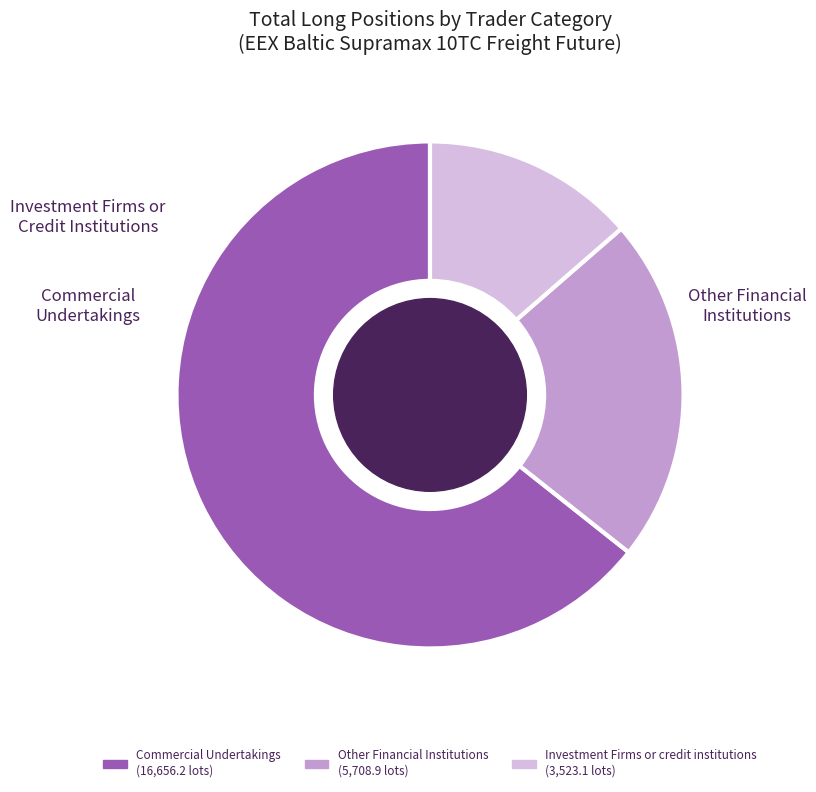

Is it true that Other Financial Institutions is 10% of the pie?

False